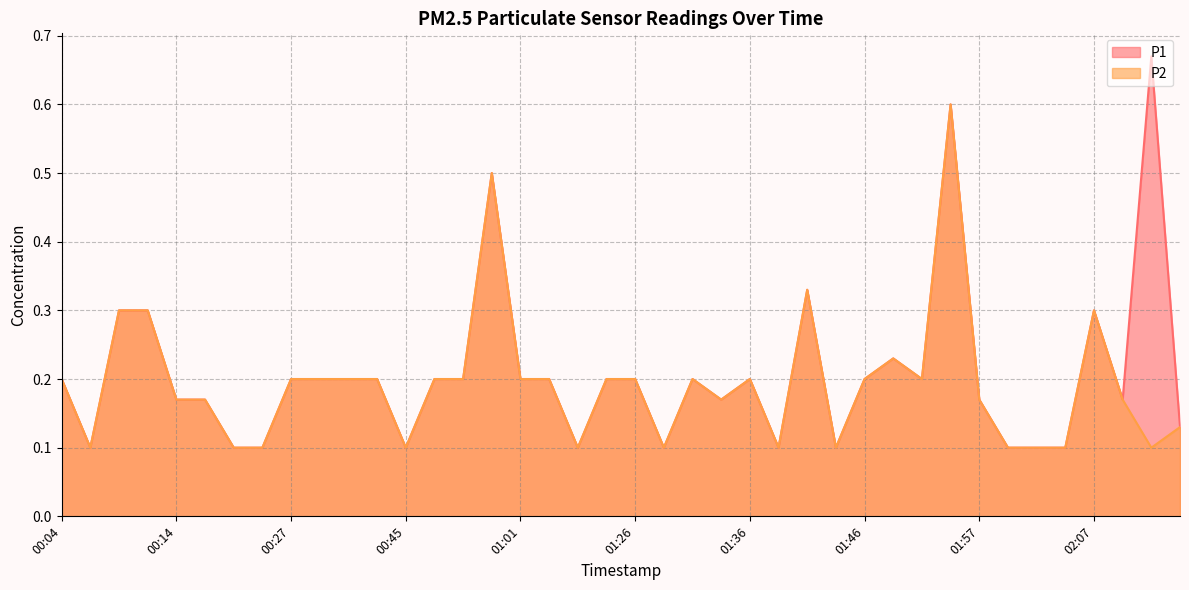

What is the value of the P1 point at the 20th from the left?

0.2